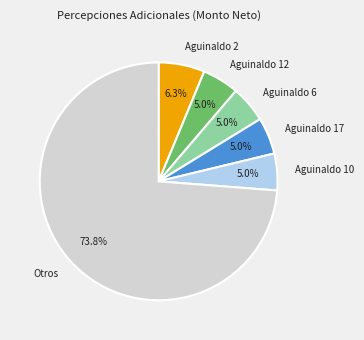

What percentage do Aguinaldo 2 and Aguinaldo 12 together represent?

11.3%